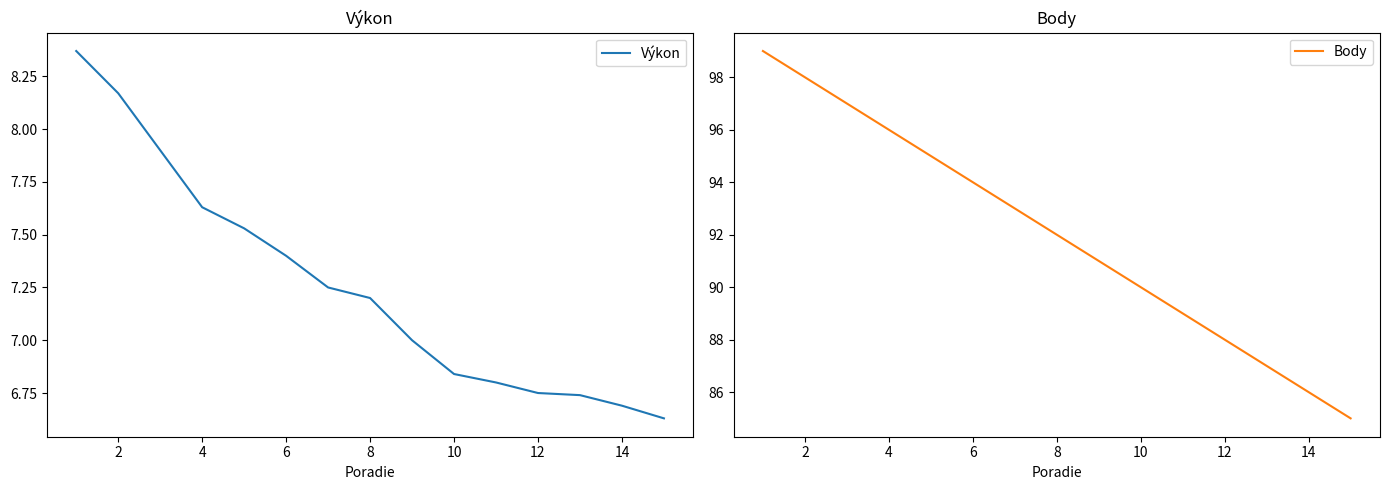

Rank the categories by Body value from lowest to highest.

14, 13, 12, 11, 10, 9, 16, 14, 12, 10, 8, 6, 4, 2, 0